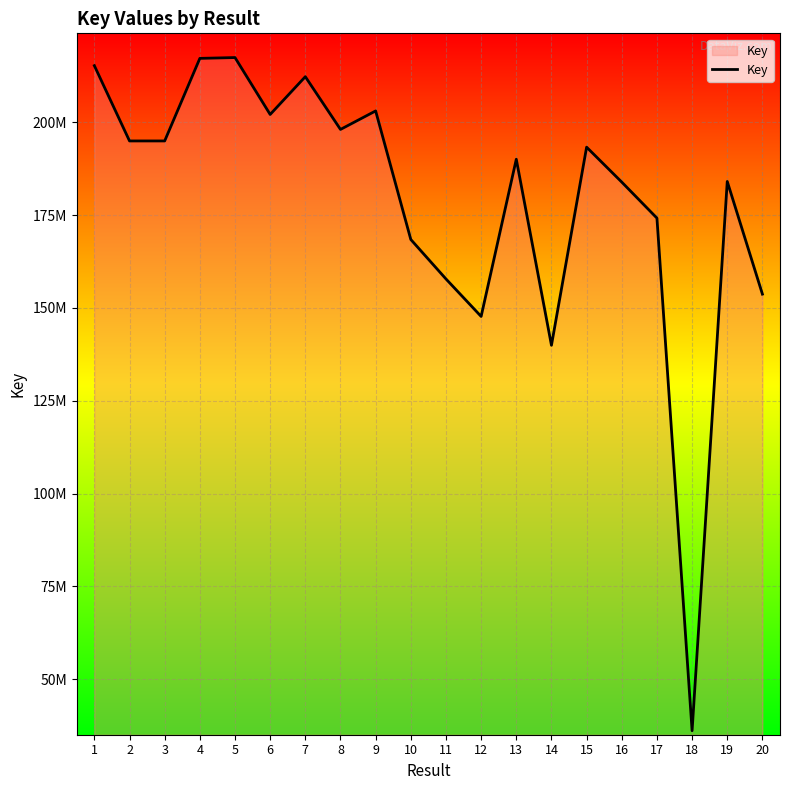

Does the chart have visible grid lines?

Yes